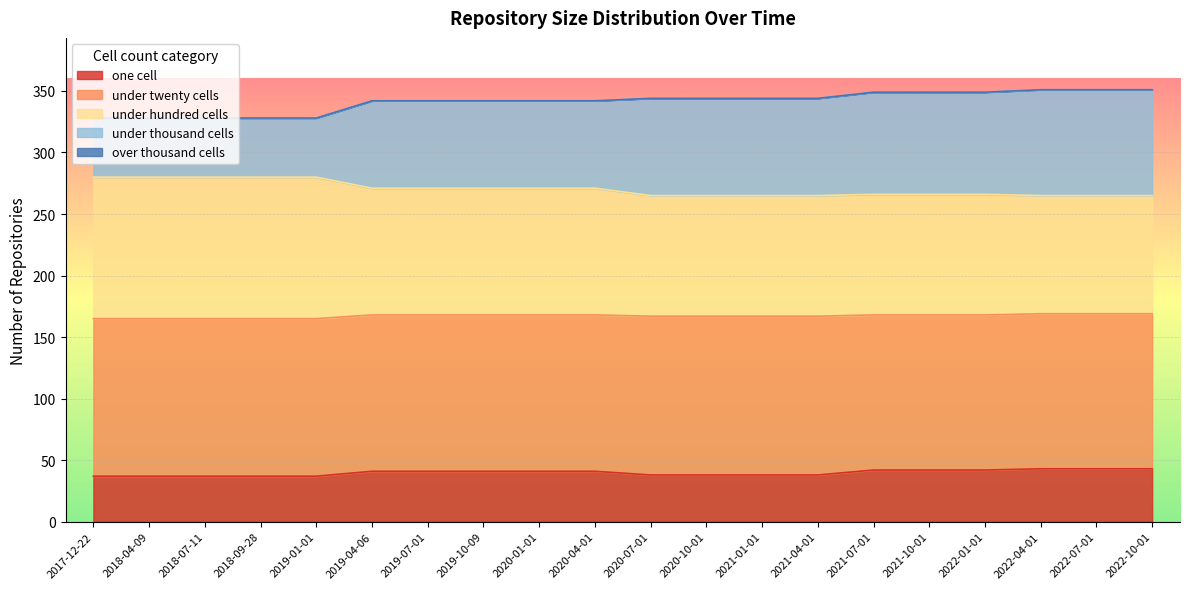

What is the minimum value for one cell?

37